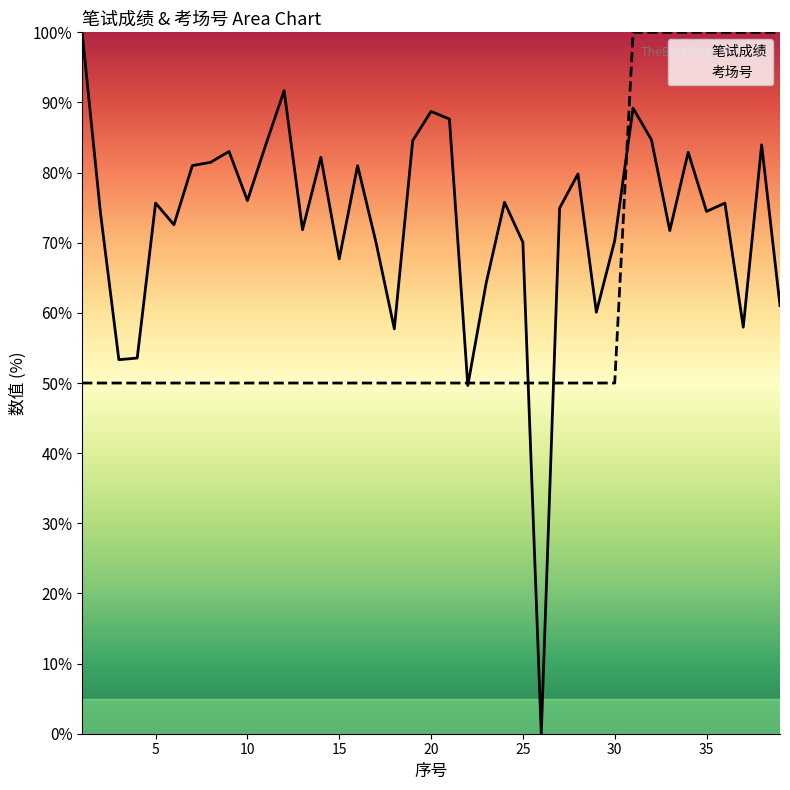

Reading right to left, extract all data points from this chart.

笔试成绩: 61.0	84.0	58.0	75.7	74.5	82.9	71.7	84.7	89.2	70.3	60.1	79.8	74.9	0.0	70.1	75.8	64.3	49.6	87.6	88.7	84.6	57.7	70.1	81.0	67.7	82.2	71.9	91.7	84.0	76.0	83.0	81.5	81.0	72.6	75.7	53.6	53.3	74.2	100.0
考场号: 100.0	100.0	100.0	100.0	100.0	100.0	100.0	100.0	100.0	50.0	50.0	50.0	50.0	50.0	50.0	50.0	50.0	50.0	50.0	50.0	50.0	50.0	50.0	50.0	50.0	50.0	50.0	50.0	50.0	50.0	50.0	50.0	50.0	50.0	50.0	50.0	50.0	50.0	50.0